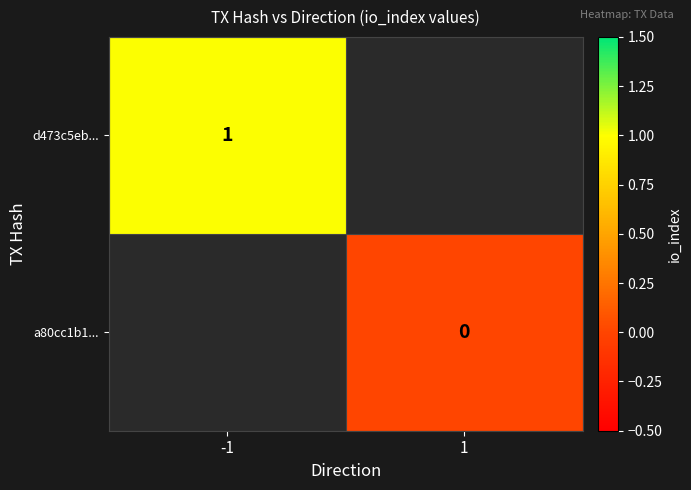

Between 1 and -1, which is larger?

-1